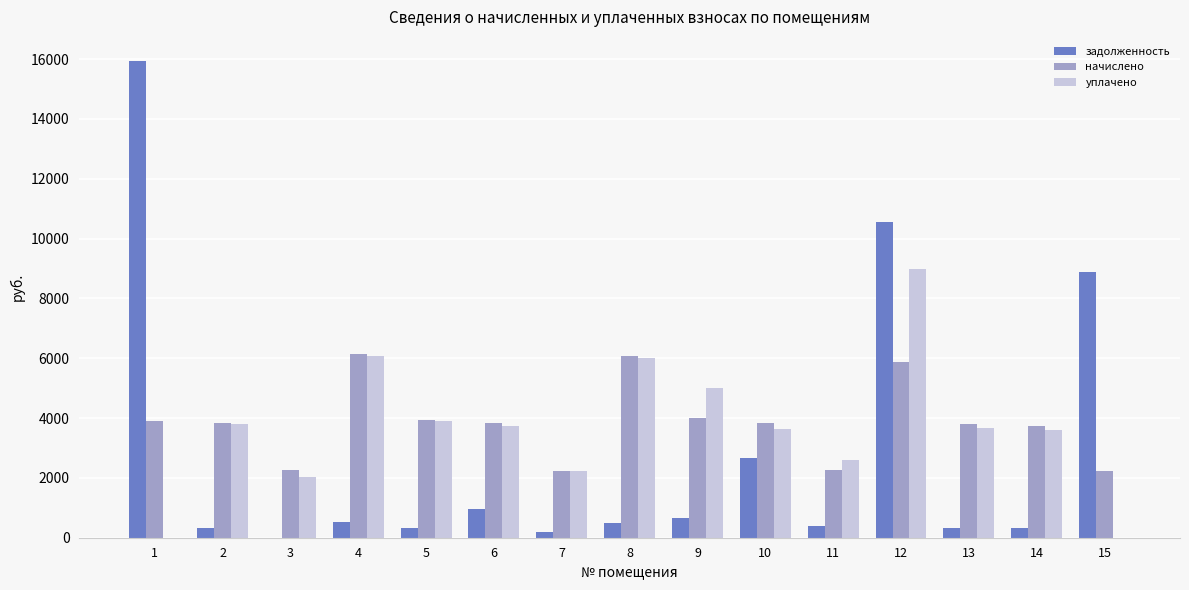

What are all the series names shown in the legend?

задолженность, начислено, уплачено